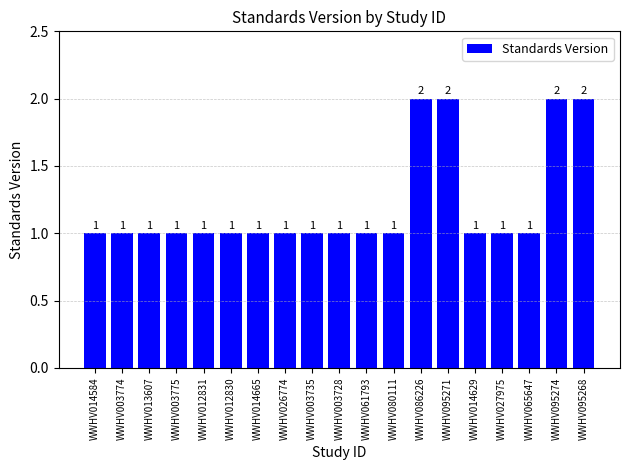

Reading right to left, list all the values displayed in this chart.

2	2	1	1	1	2	2	1	1	1	1	1	1	1	1	1	1	1	1